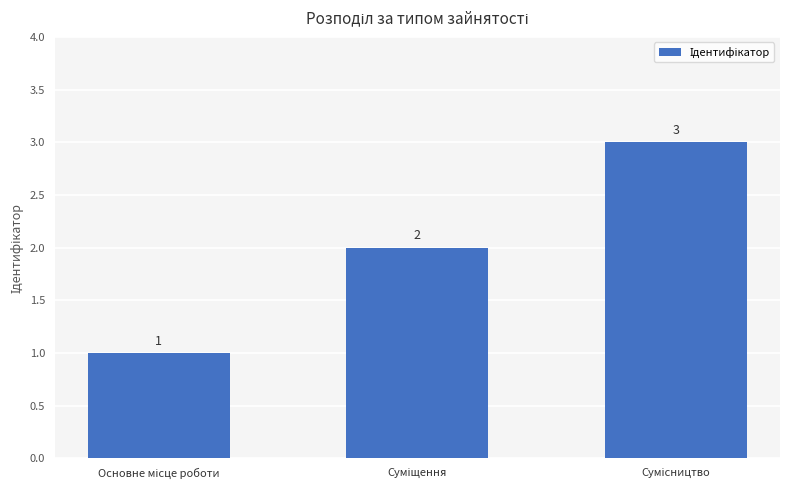

How many values are between 1 and 3?

3